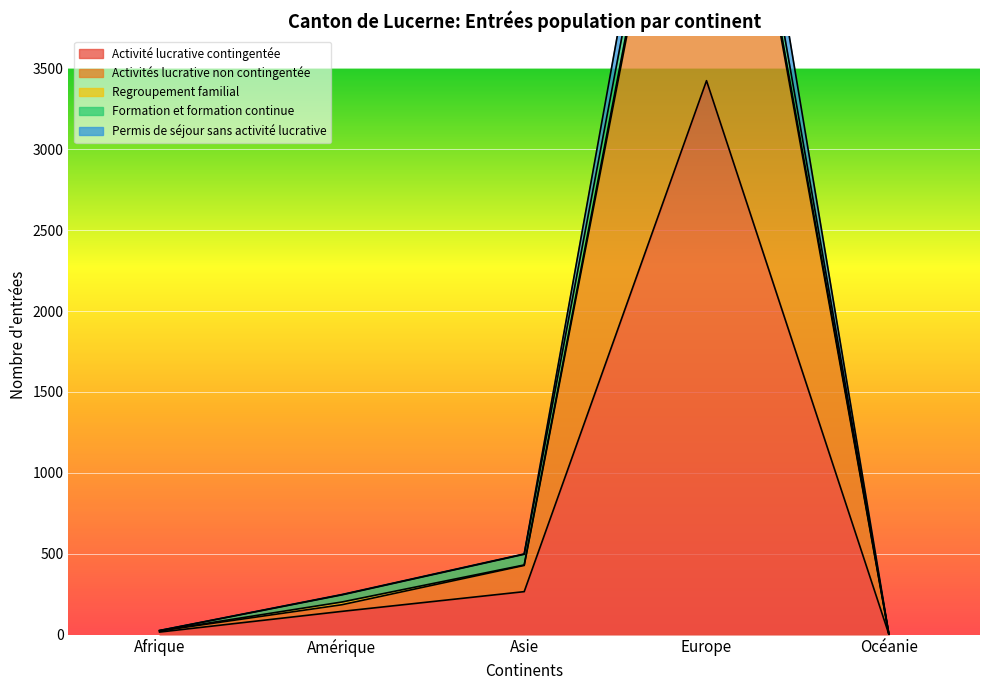

What position from the right is Afrique?

5